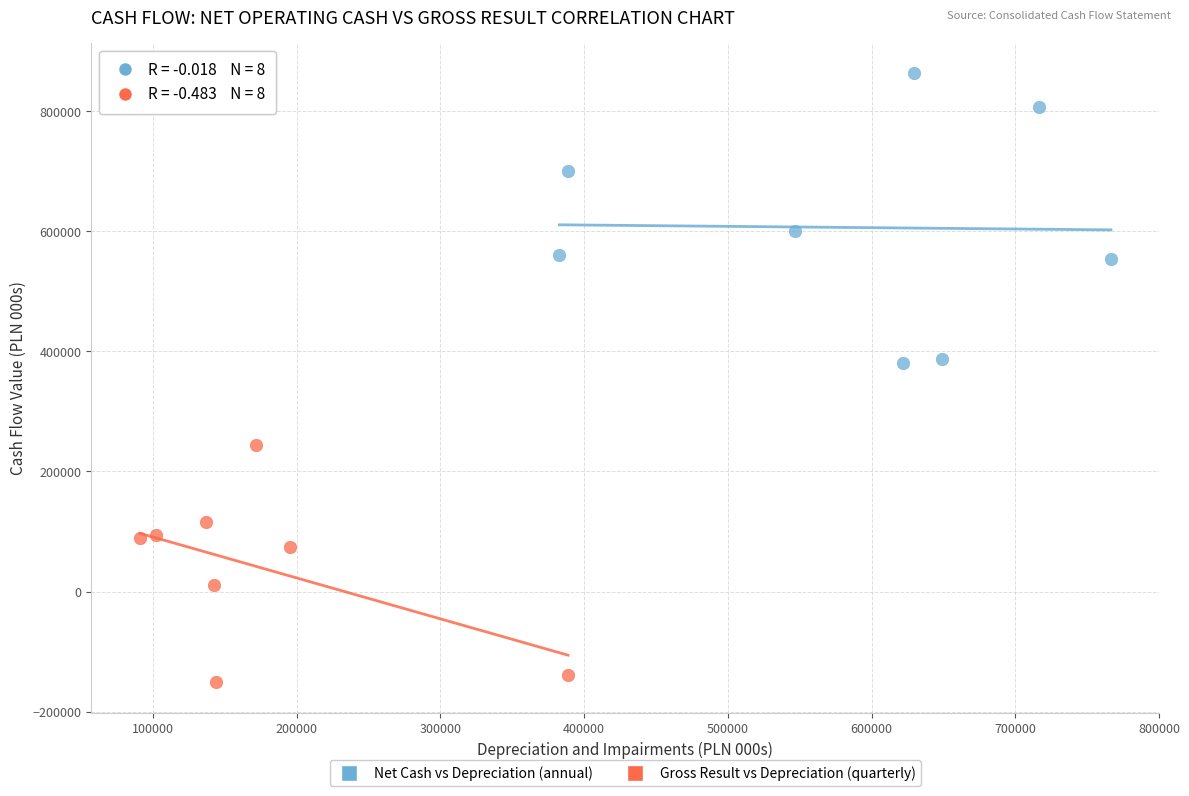

Which series contains the lowest Y value?

Gross Result vs Depreciation (quarterly)